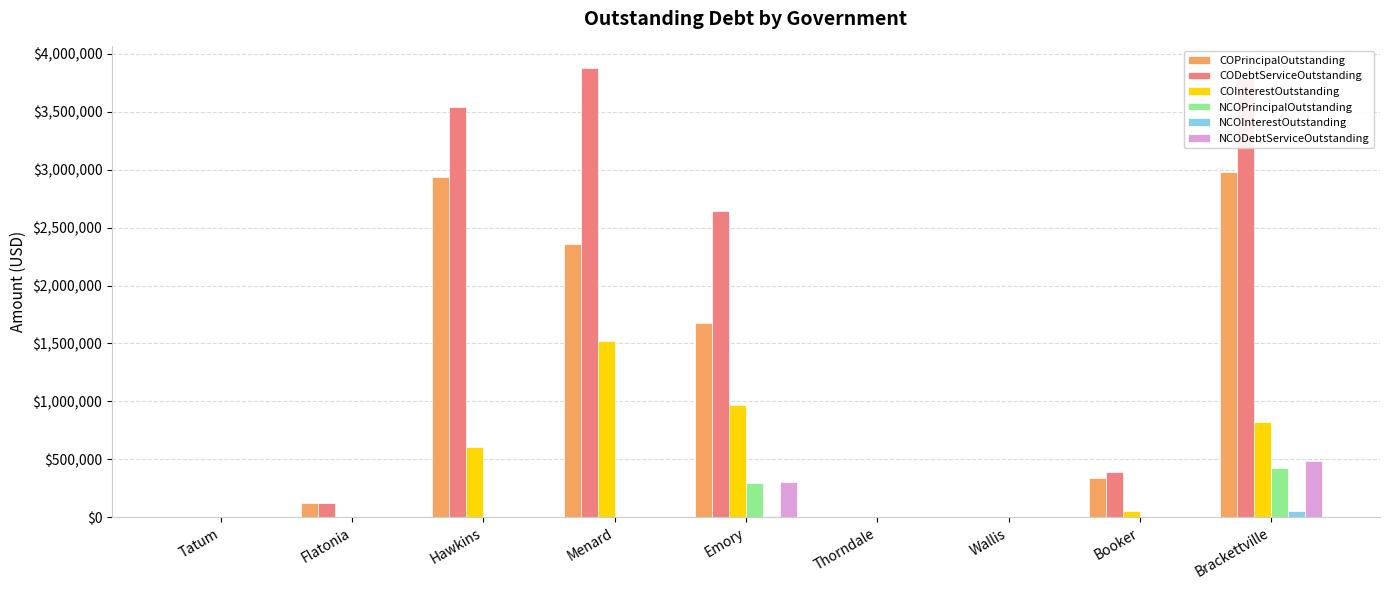

Which series has the largest total across all categories?

CODebtServiceOutstanding